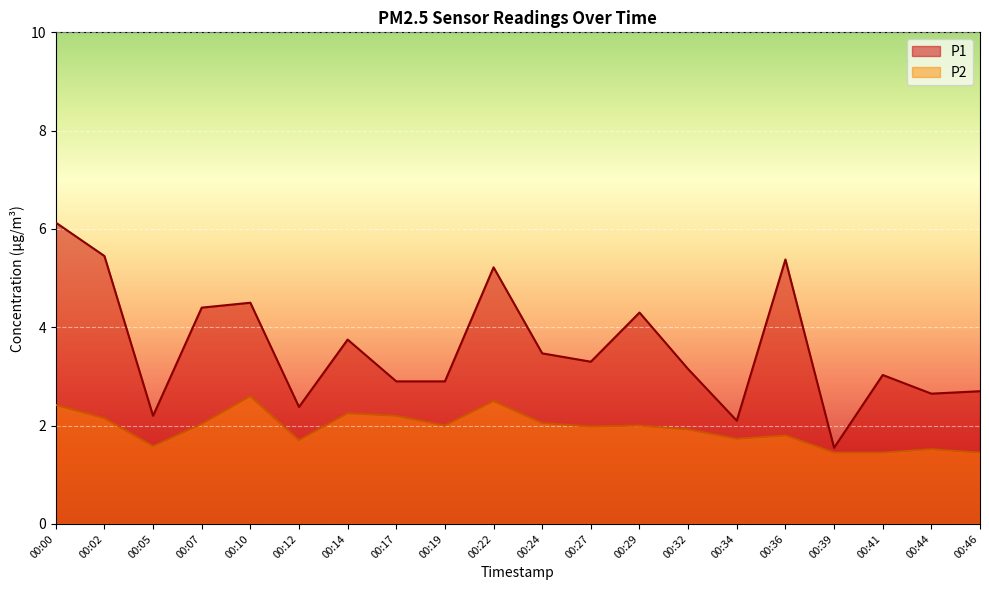

Between 00:22 and 00:27, which series saw the biggest shift?

P1